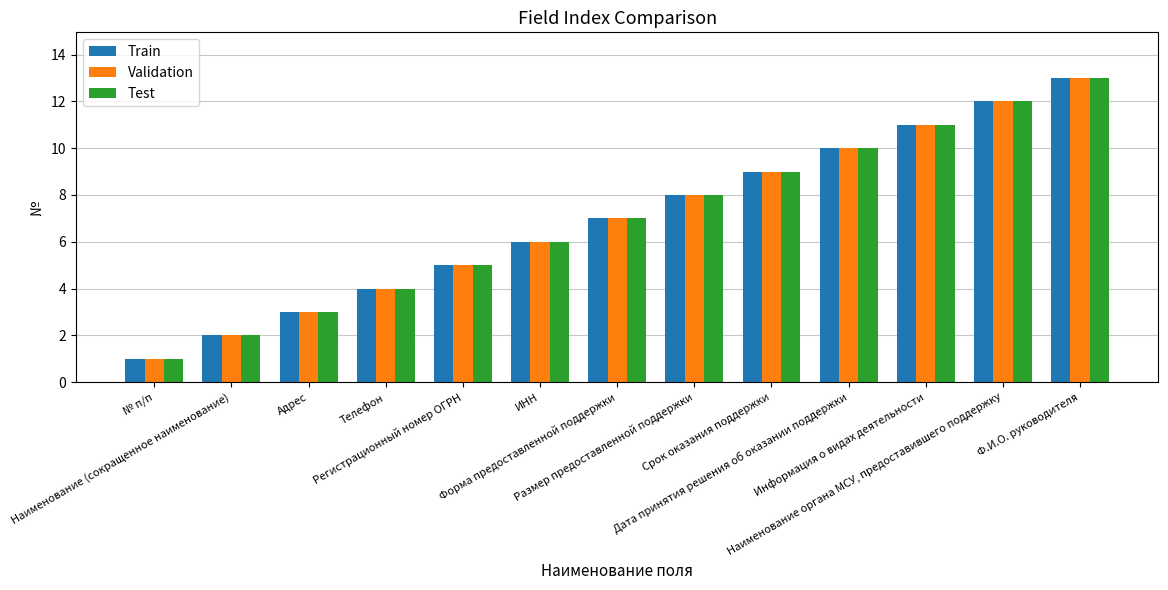

True or false: Validation has a value of 11 at Информация о видах деятельности.

True